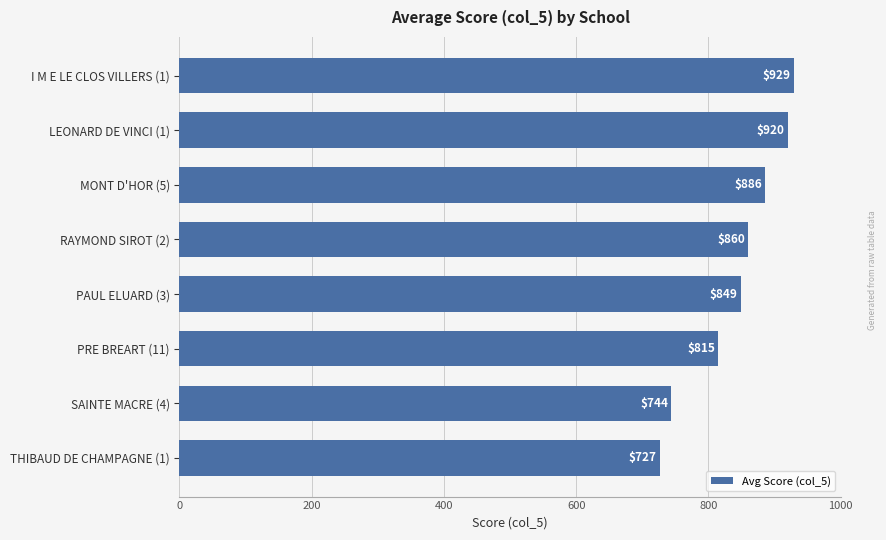

Are the bars grouped side by side (vs. stacked)?

No